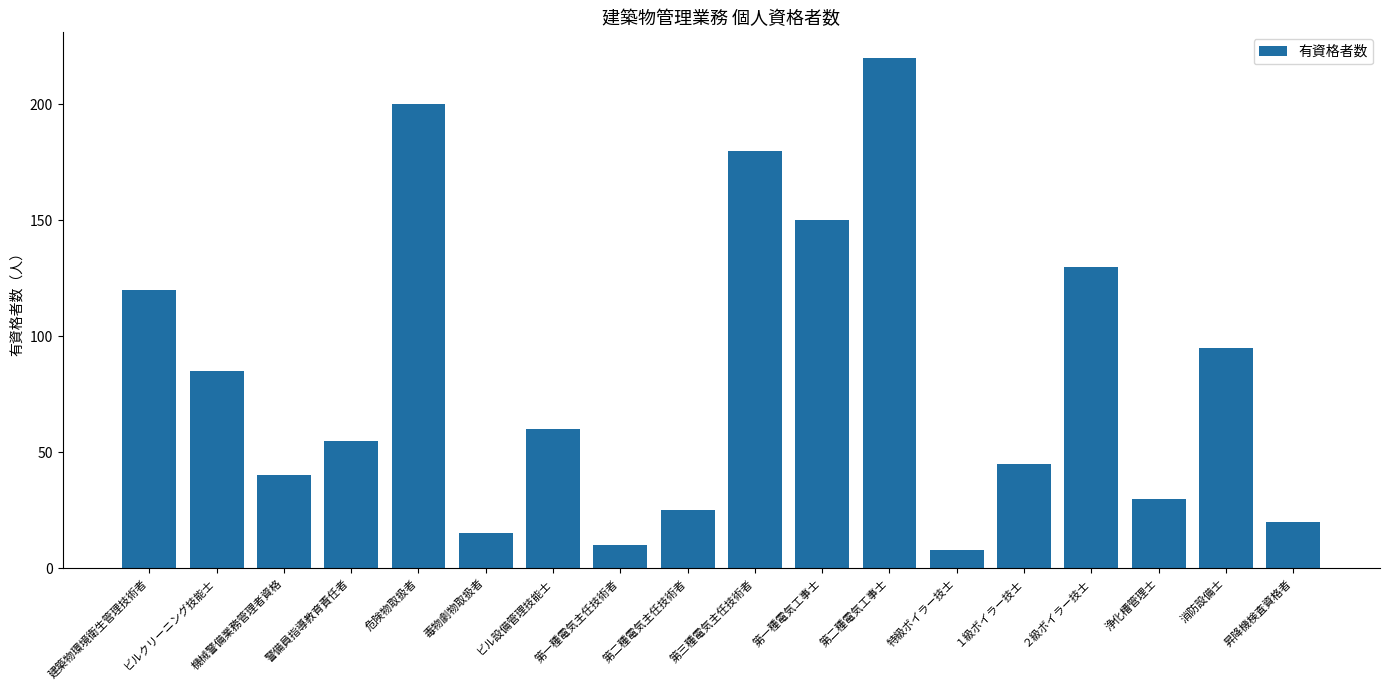

The value at 第二種電気主任技術者 is 25. True or false?

True